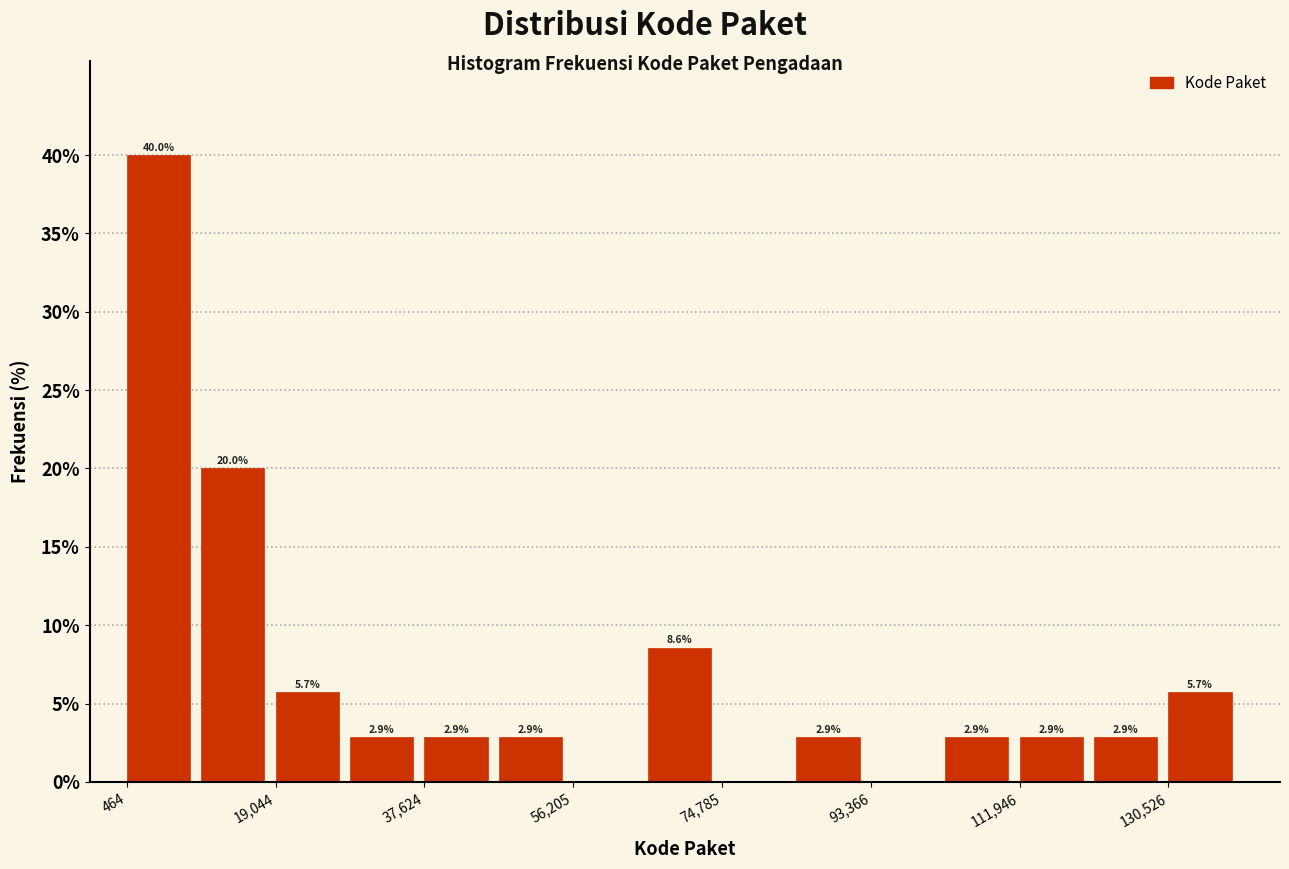

Over which range of the x-axis is the bar tallest?

0 to 10000